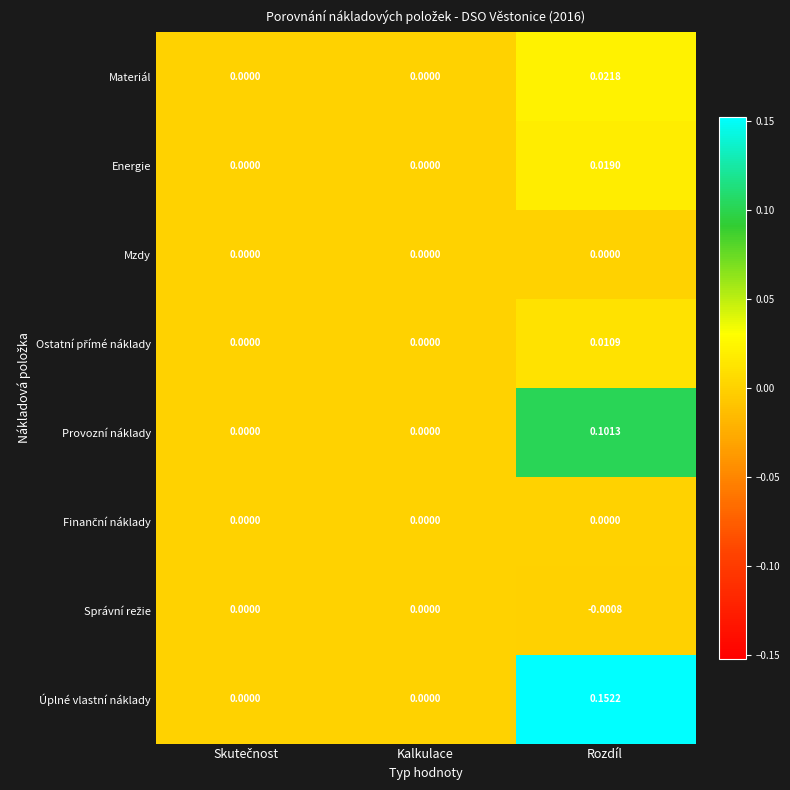

Which series has the largest range (max minus min)?

Úplné vlastní náklady